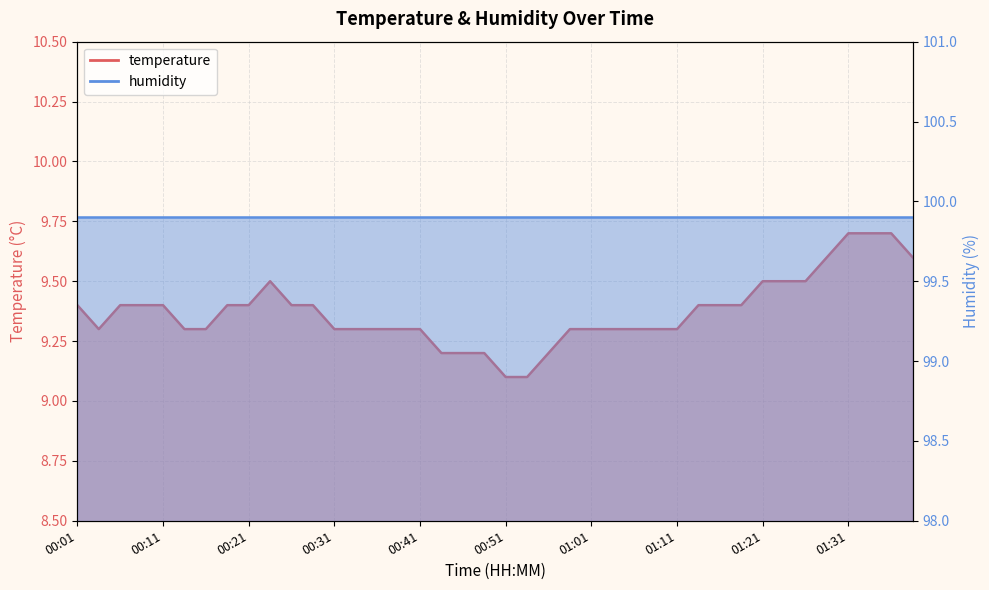

What is the average value?

9.4